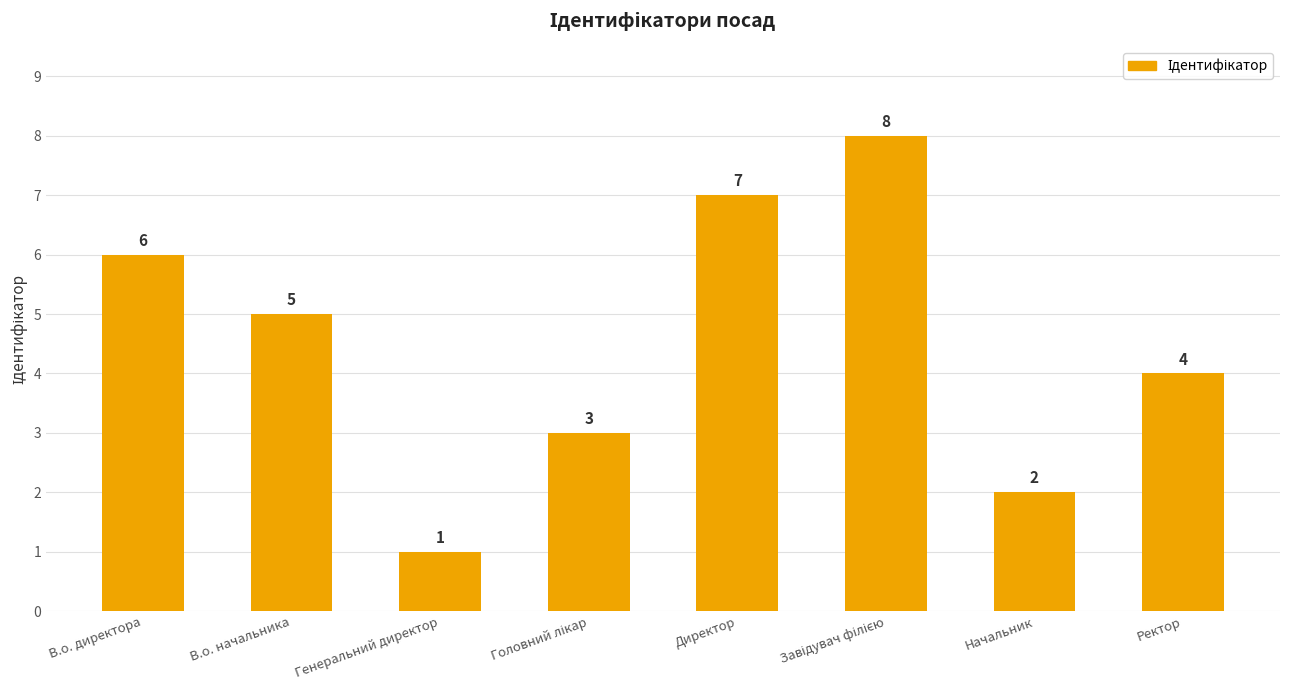

What is the label of the 8th bar from the right?

В.о. директора